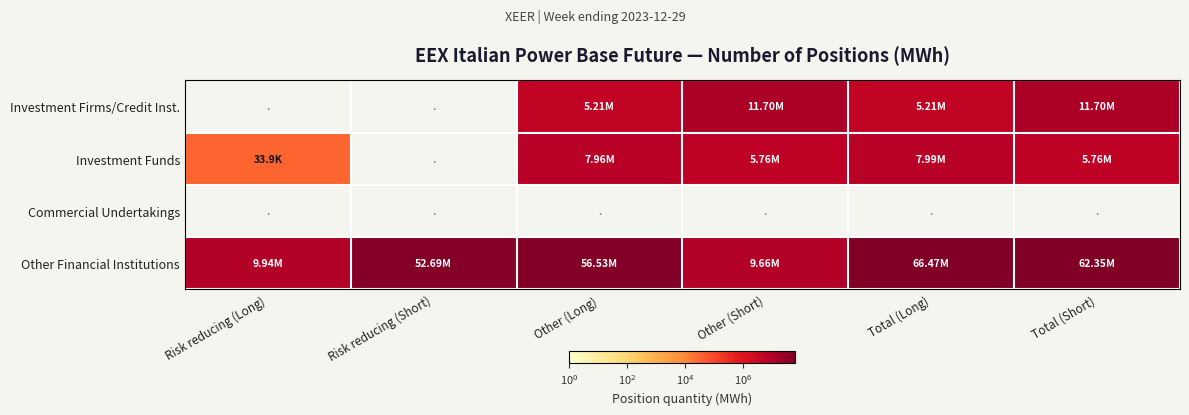

How many values in Investment Funds are above zero?

5